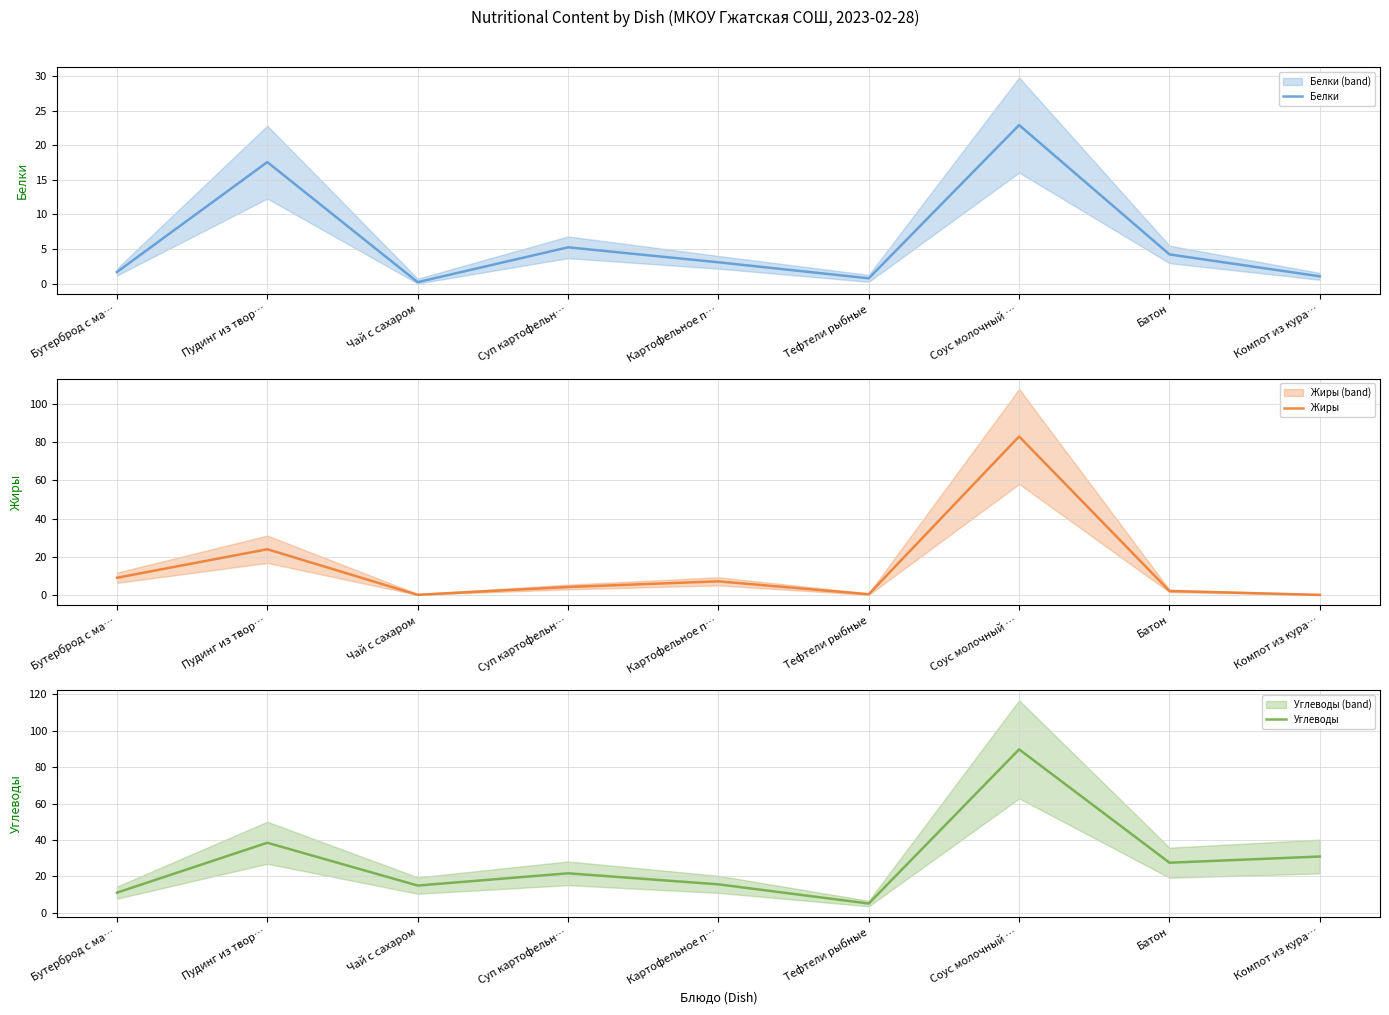

How many lines are shown in the chart?

3